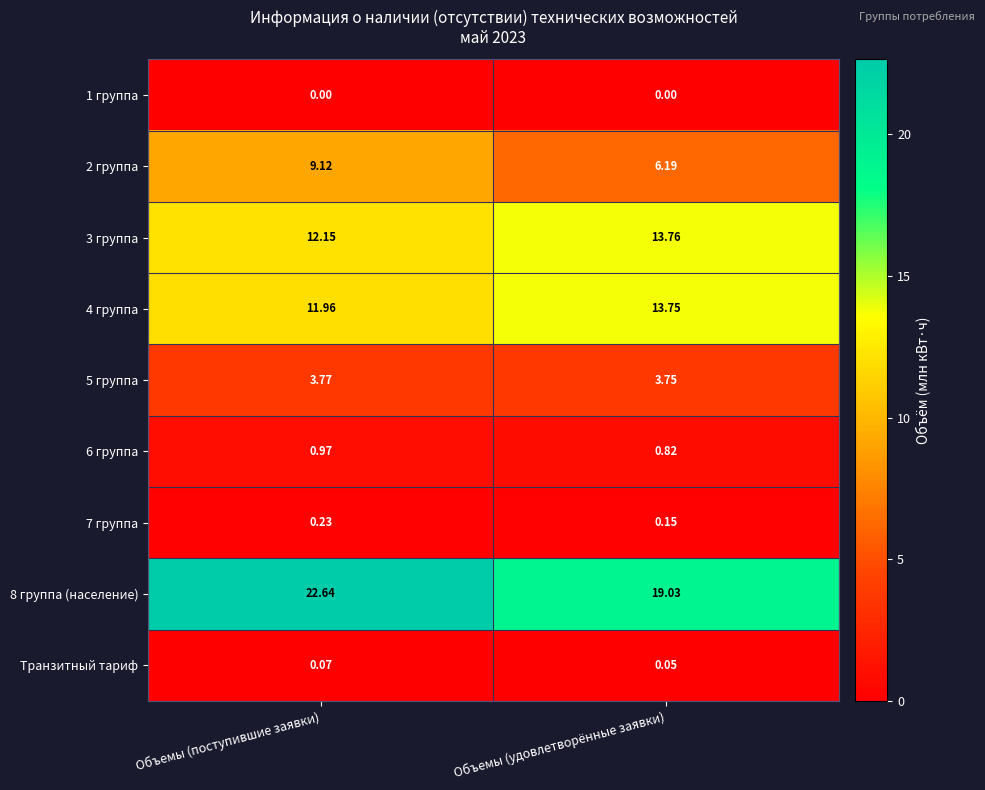

What is the total value across all series at Объемы (поступившие заявки)?

60.9